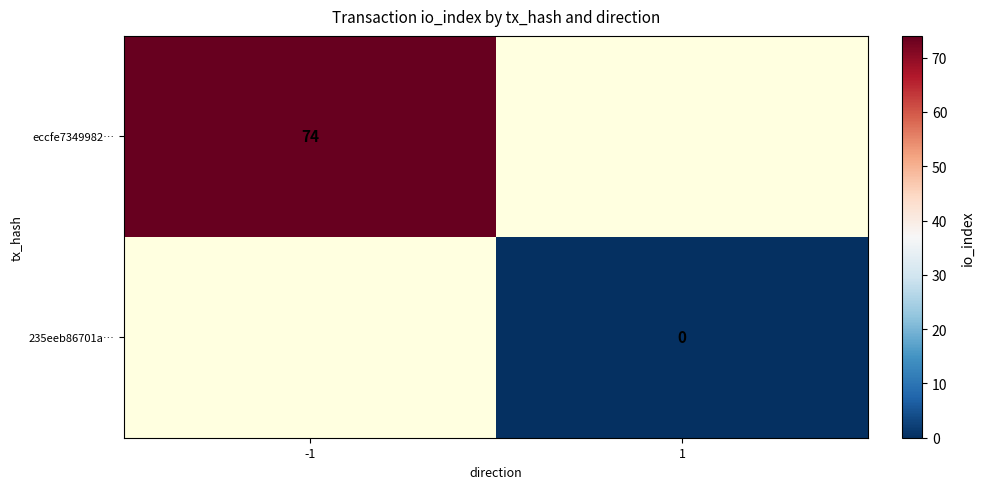

At how many categories does at least one series exceed 29?

1